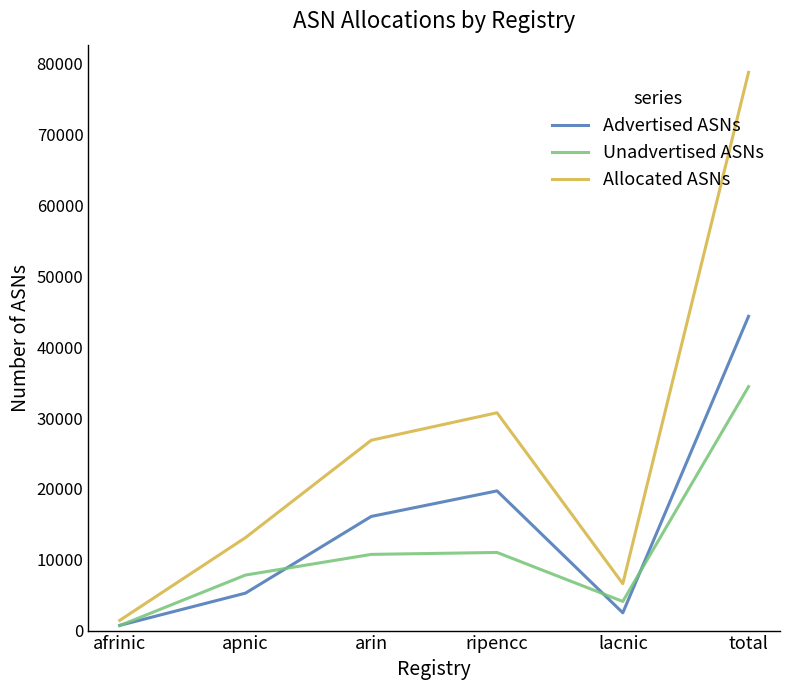

How many distinct data groups are displayed?

3